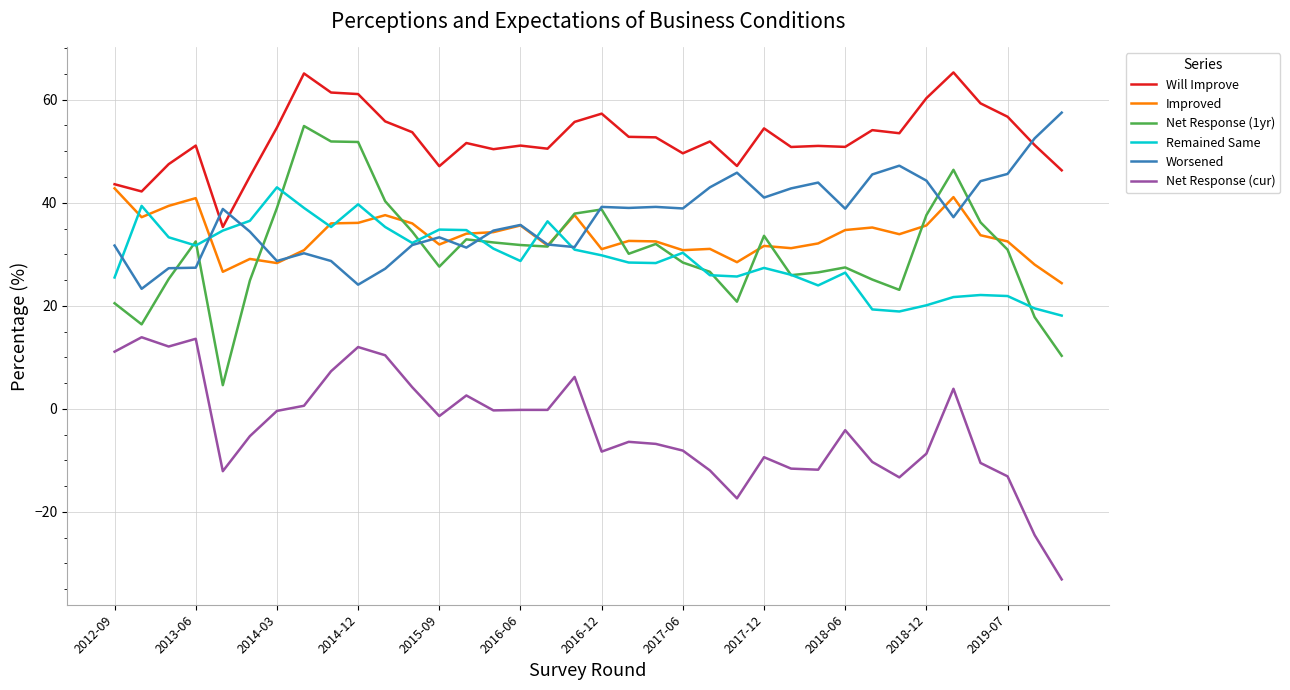

What is the minimum value shown in the chart?

-33.1